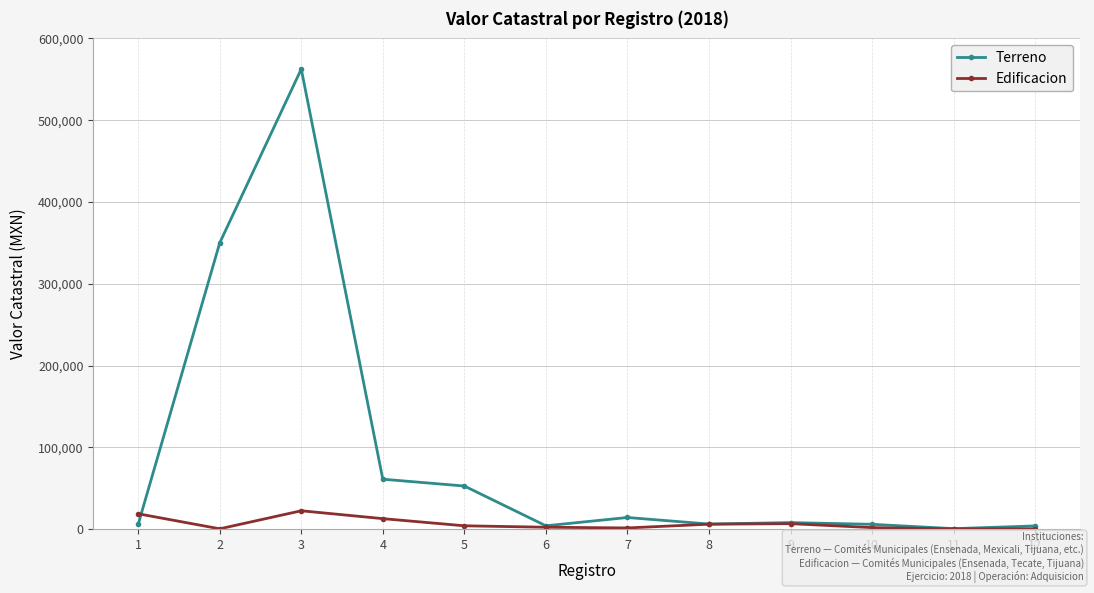

Rank the series by their average value, from highest to lowest.

Terreno, Edificacion